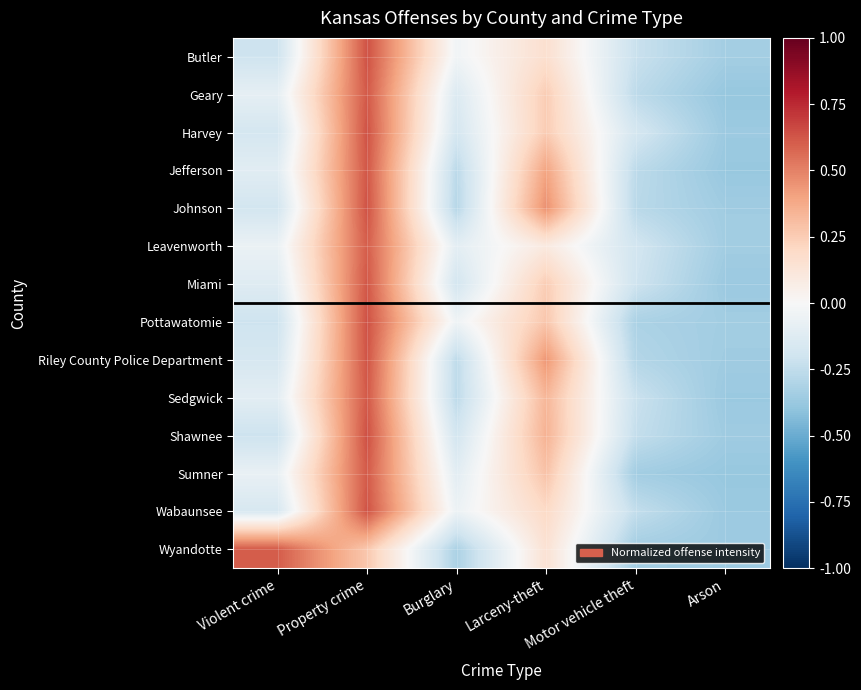

List the series in order of their peak value, lowest first.

Leavenworth, Wyandotte, Sumner, Sedgwick, Geary, Jefferson, Miami, Riley County Police Department, Wabaunsee, Johnson, Harvey, Butler, Pottawatomie, Shawnee